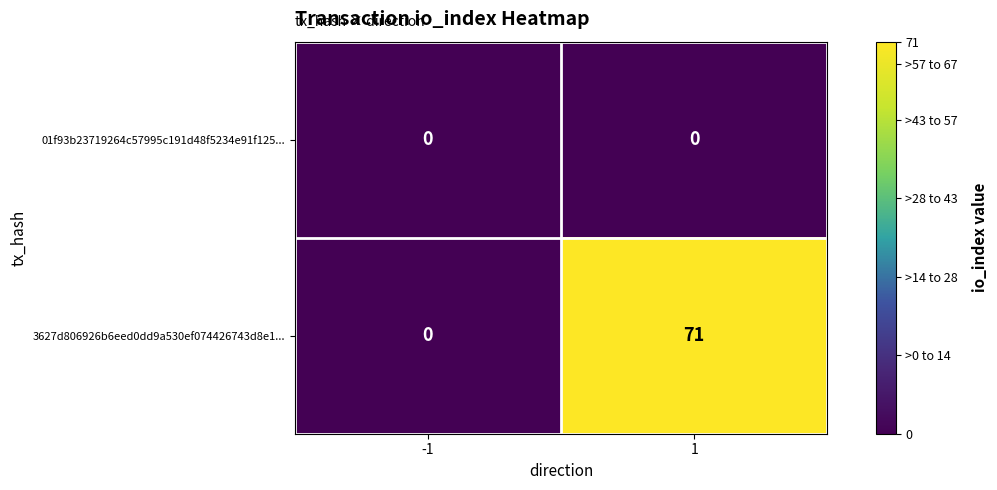

List the labels in order of 3627d806926b6eed0dd9a530ef074426743d8e1... value, largest first.

1, -1